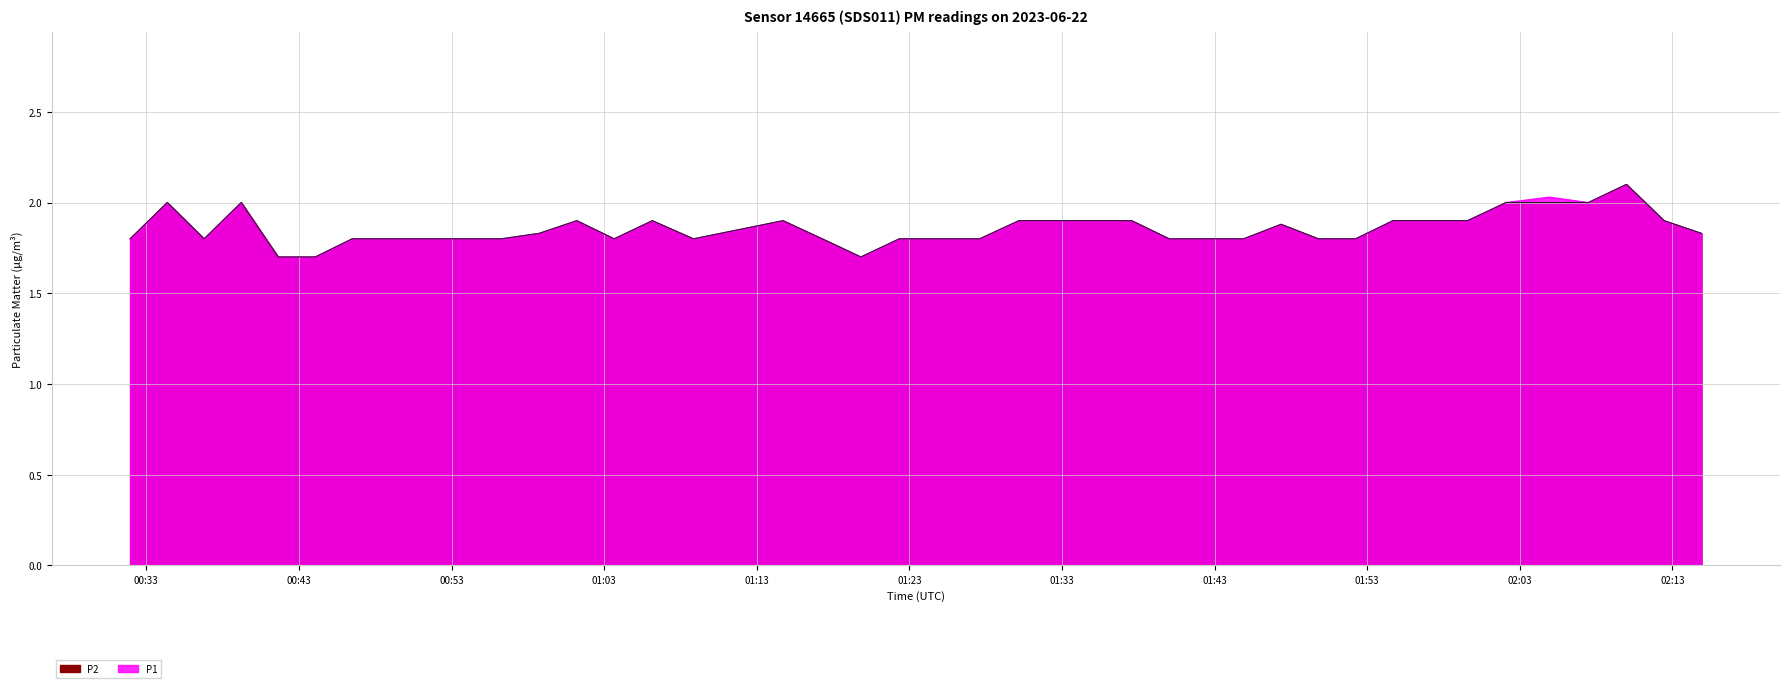

How many interior local valleys does the P2 series have?

4